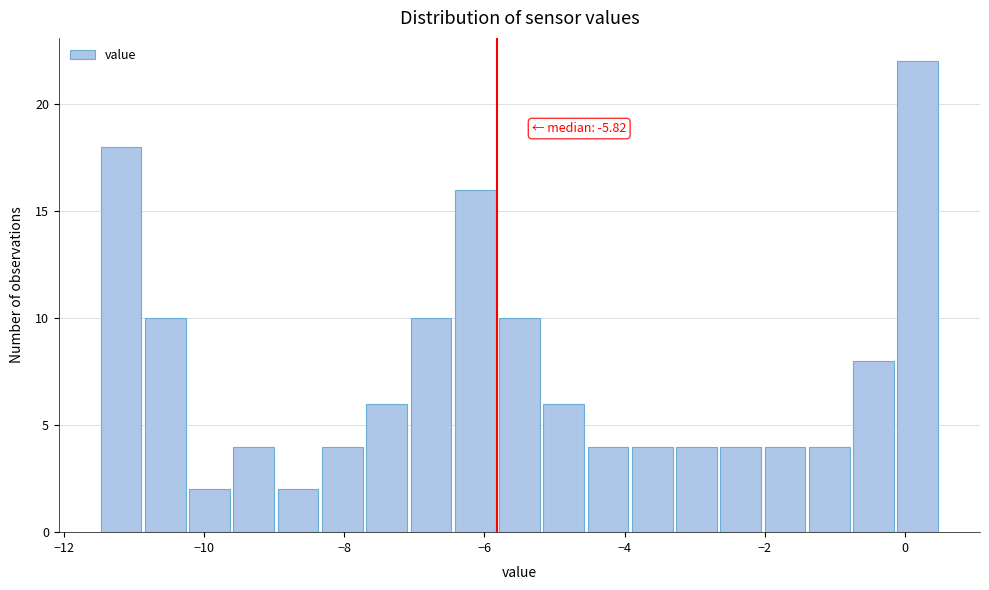

Read against the x-axis, roughly where is the centre of the tallest bar?

0.2